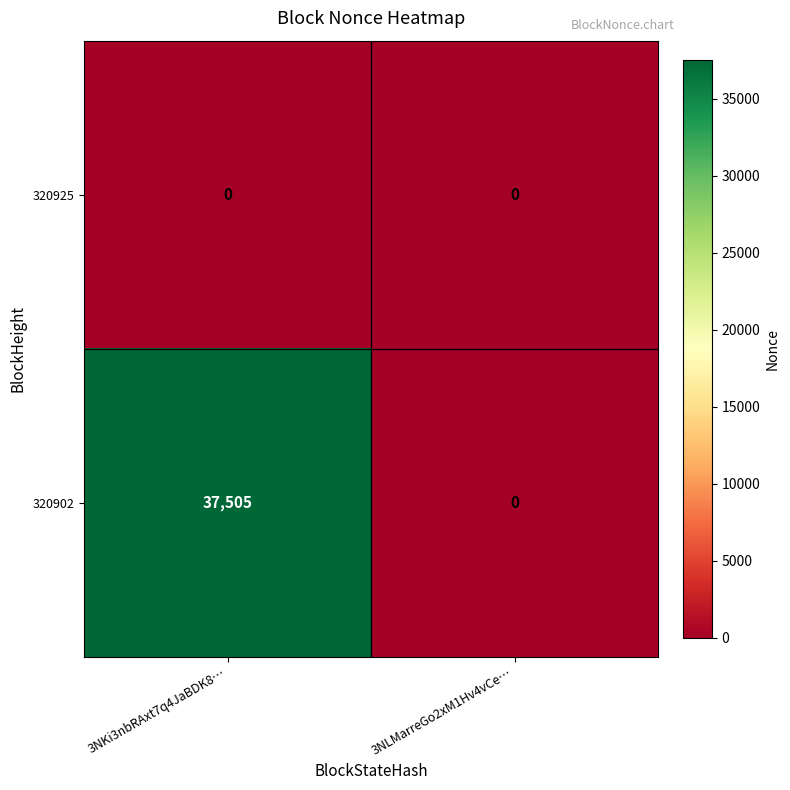

What is the approximate value of 320902 at 3NKi3nbRAxt7q4JaBDK8…, to the nearest 50?

37500